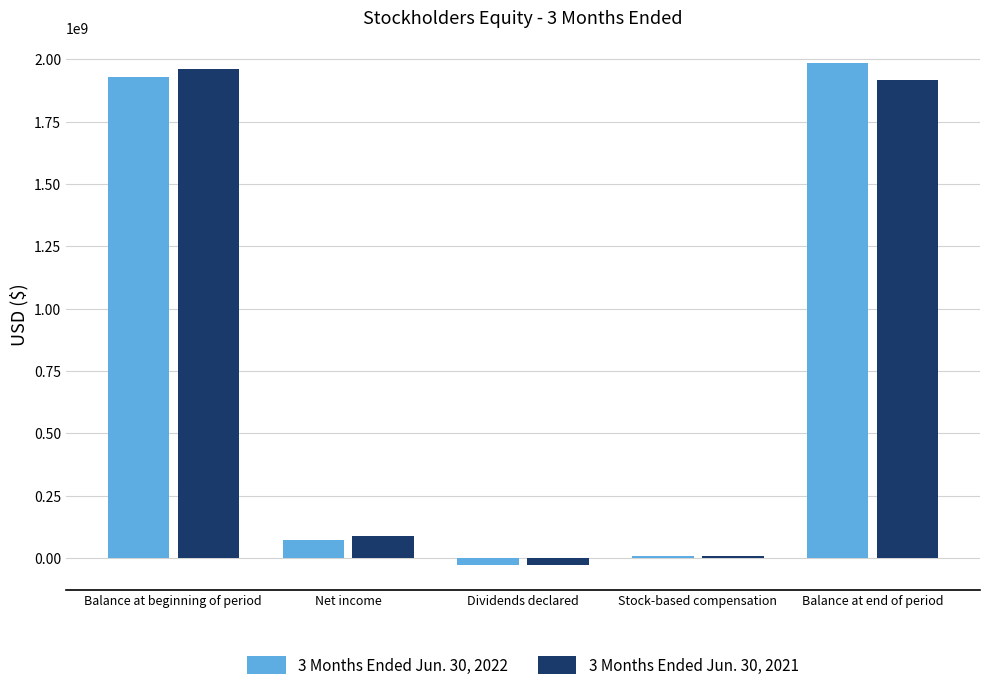

Count the number of categories in the chart.

5